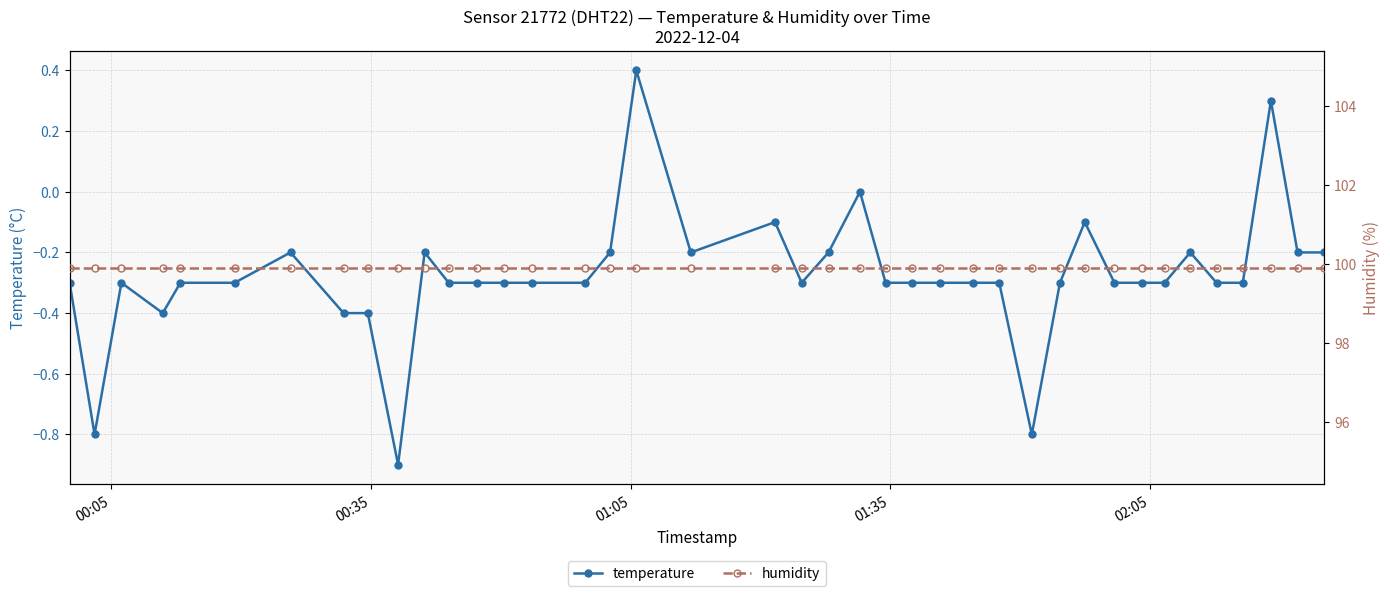

What is the lowest value of the temperature series?

-0.9